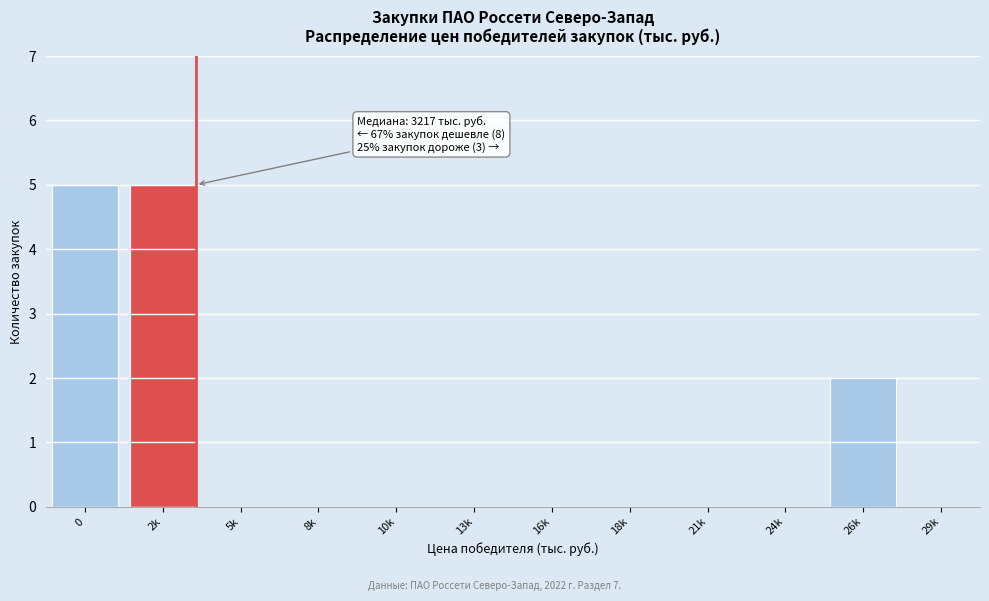

Reading right to left, list all the values displayed in this chart.

29k=0	26k=2	24k=0	21k=0	18k=0	16k=0	13k=0	10k=0	8k=0	5k=0	2k=5	0=5